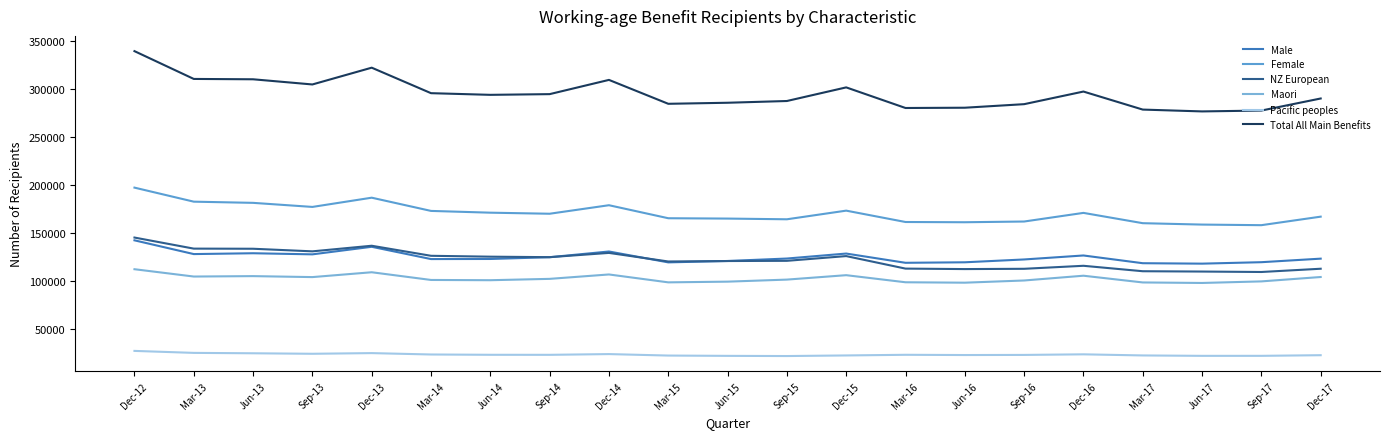

What is the label of the 8th point from the left?

Sep-14